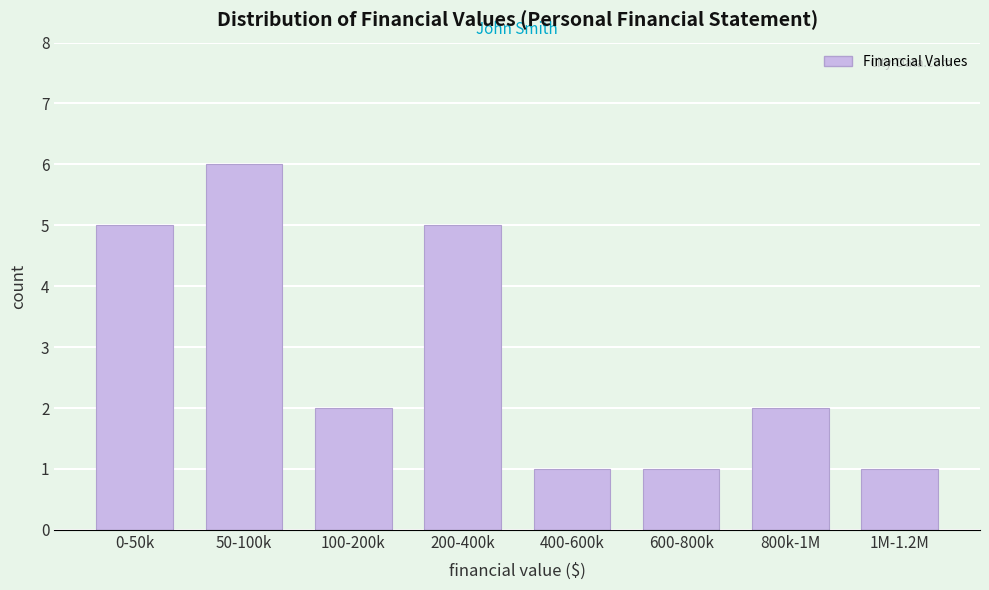

Reading right to left, what are all the values shown in this chart?

1	2	1	1	5	2	6	5